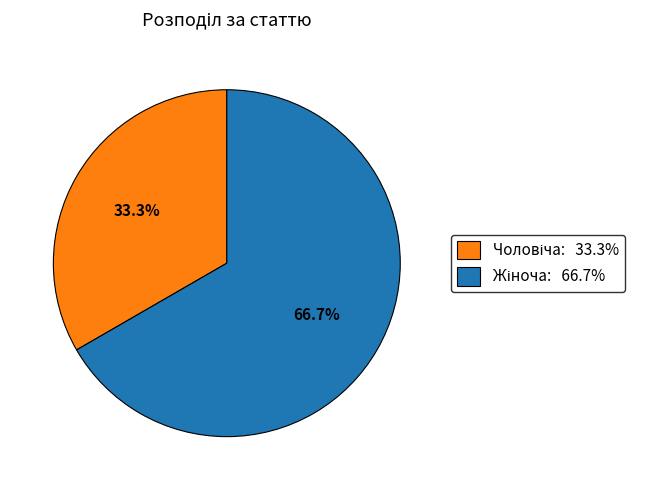

Does any single category account for the majority?

Yes